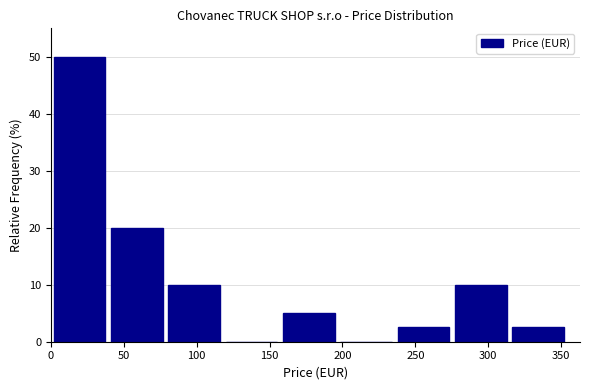

Reading left to right, transcribe this chart: for each bar, give the range it covers on the x-axis and its height. Neither the bar edges nor the heights are printed on the chart, so give them approximately, as read against the axes.

0 to 40: 50
40 to 80: 20
80 to 120: 10
120 to 155: 0
155 to 195: 5
195 to 235: 0
235 to 275: 3
275 to 315: 10
315 to 355: 3